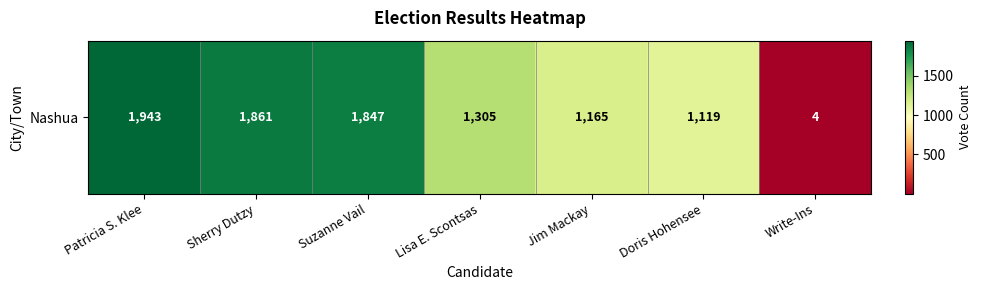

Reading left to right, what are all the values shown in this chart?

Patricia S. Klee=1943	Sherry Dutzy=1861	Suzanne Vail=1847	Lisa E. Scontsas=1305	Jim Mackay=1165	Doris Hohensee=1119	Write-Ins=4